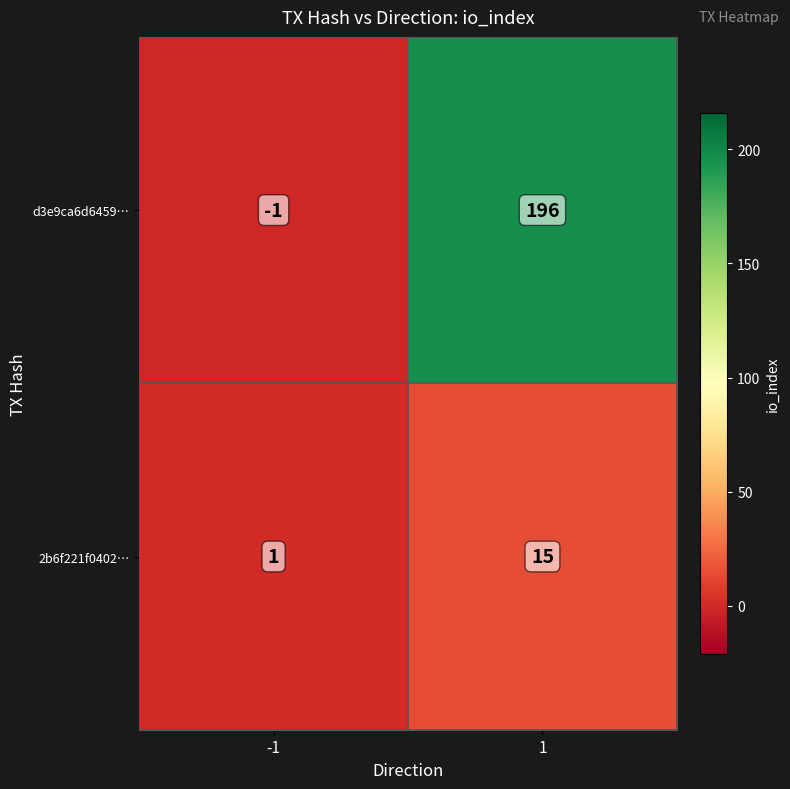

Reading right to left, extract all data points from this chart.

d3e9ca6d6459…: 1=196	-1=-1
2b6f221f0402…: 1=15	-1=1